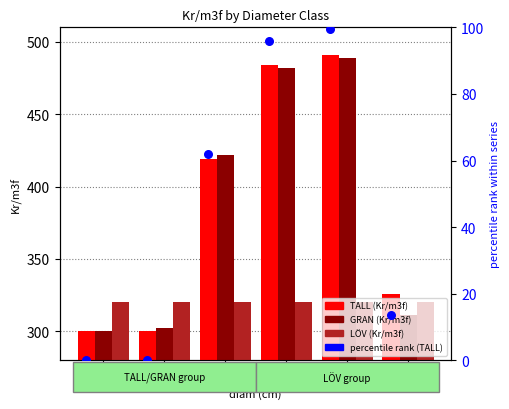

Is the value of percentile rank (TALL) at 16 greater than the value of LÖV (Kr/m3f) at 16?

No